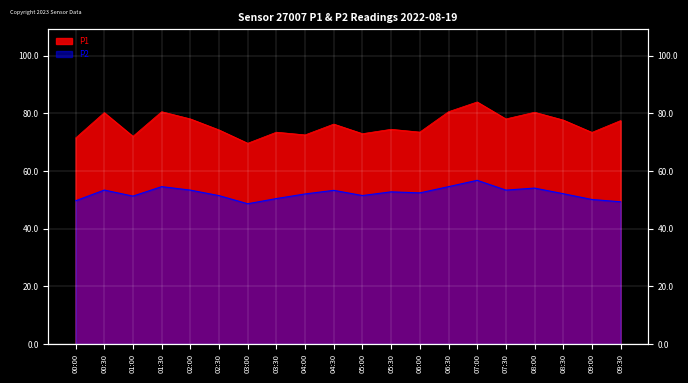

Where is the first local minimum for P1?

01:00